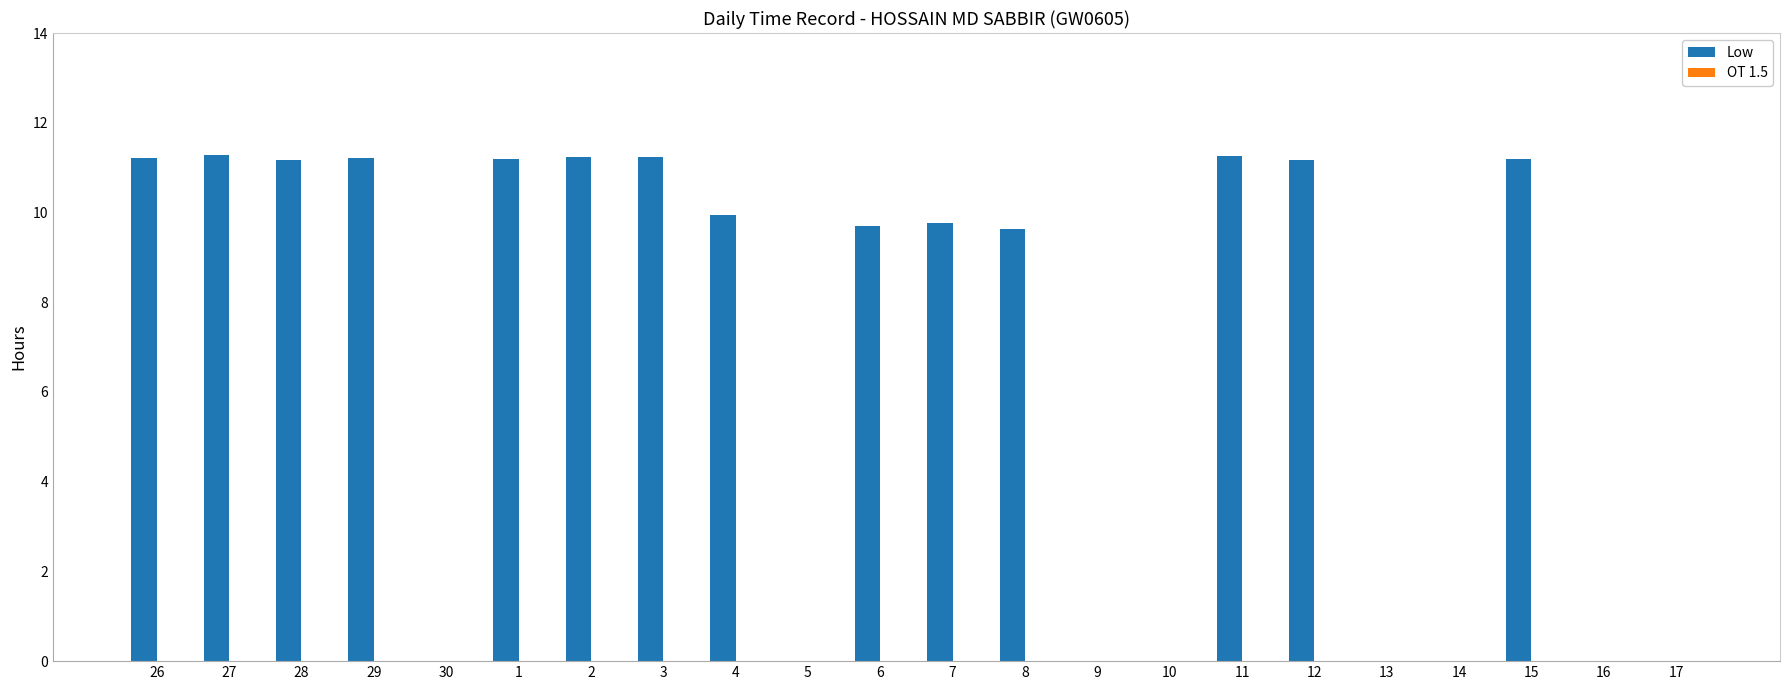

Where does the data first go above 9?

26